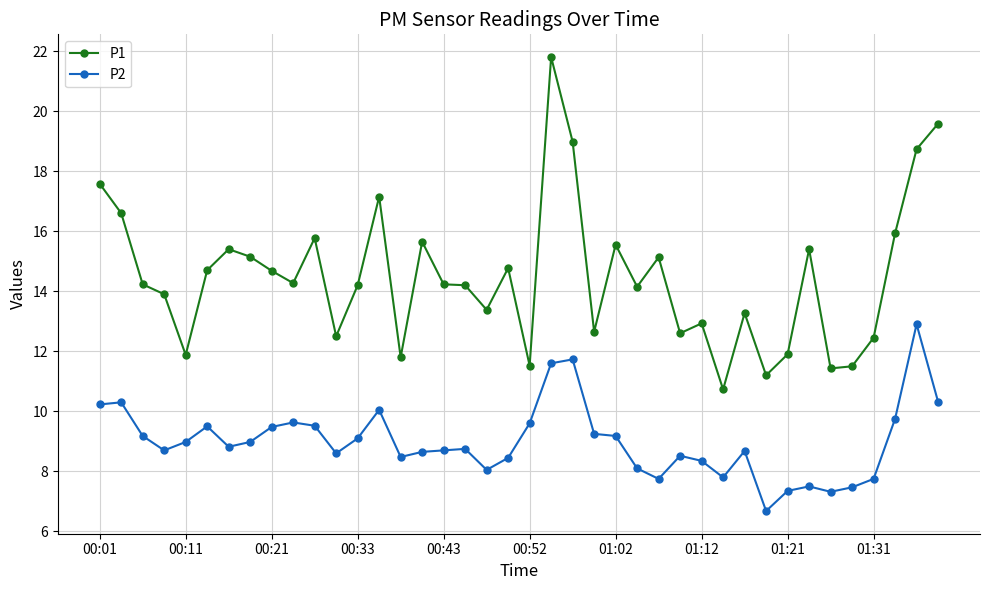

Which series has the widest spread of values?

P1